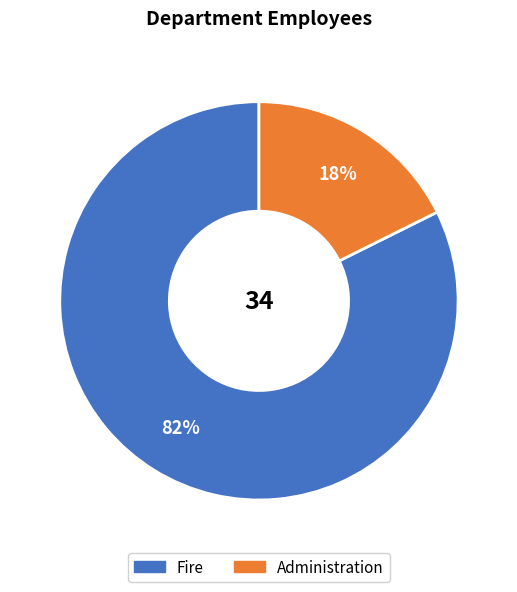

Do Fire and Administration together represent more than half of the pie?

Yes